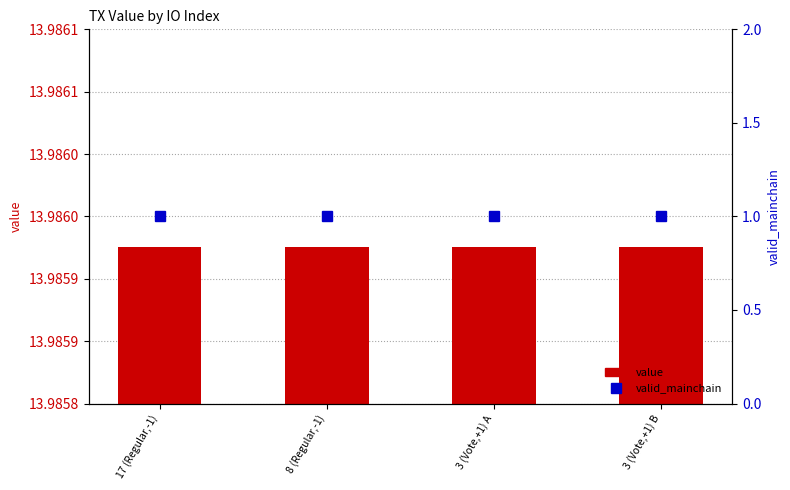

Reading right to left, what are all the values shown in this chart?

value: 14.0	14.0	14.0	14.0
valid_mainchain: 1.0	1.0	1.0	1.0